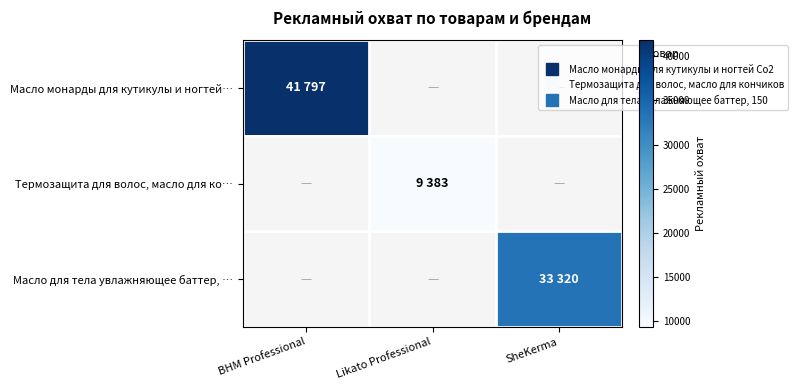

True or false: Масло монарды для кутикулы и ногтей… has a value of 41797.0 at BHM Professional.

True